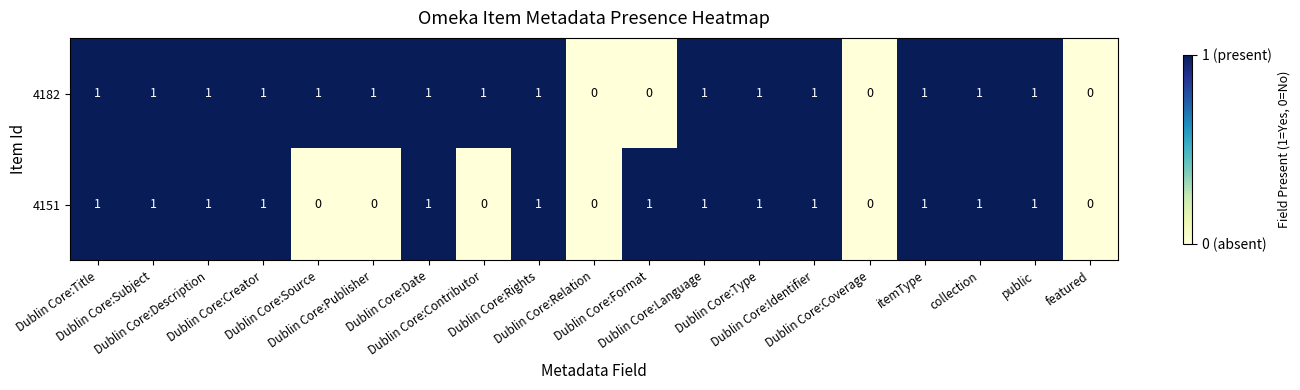

How many 4151 values are between 0 and 1?

19